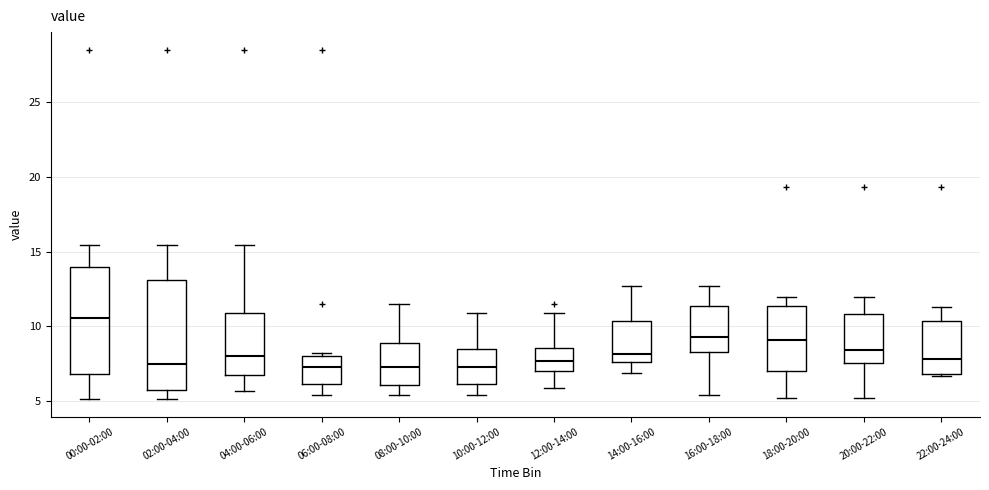

Where does the median line of the box for 08:00-10:00 sit on the y-axis? The values are not printed on the chart, so give them approximately, as read against the axis.

7.5